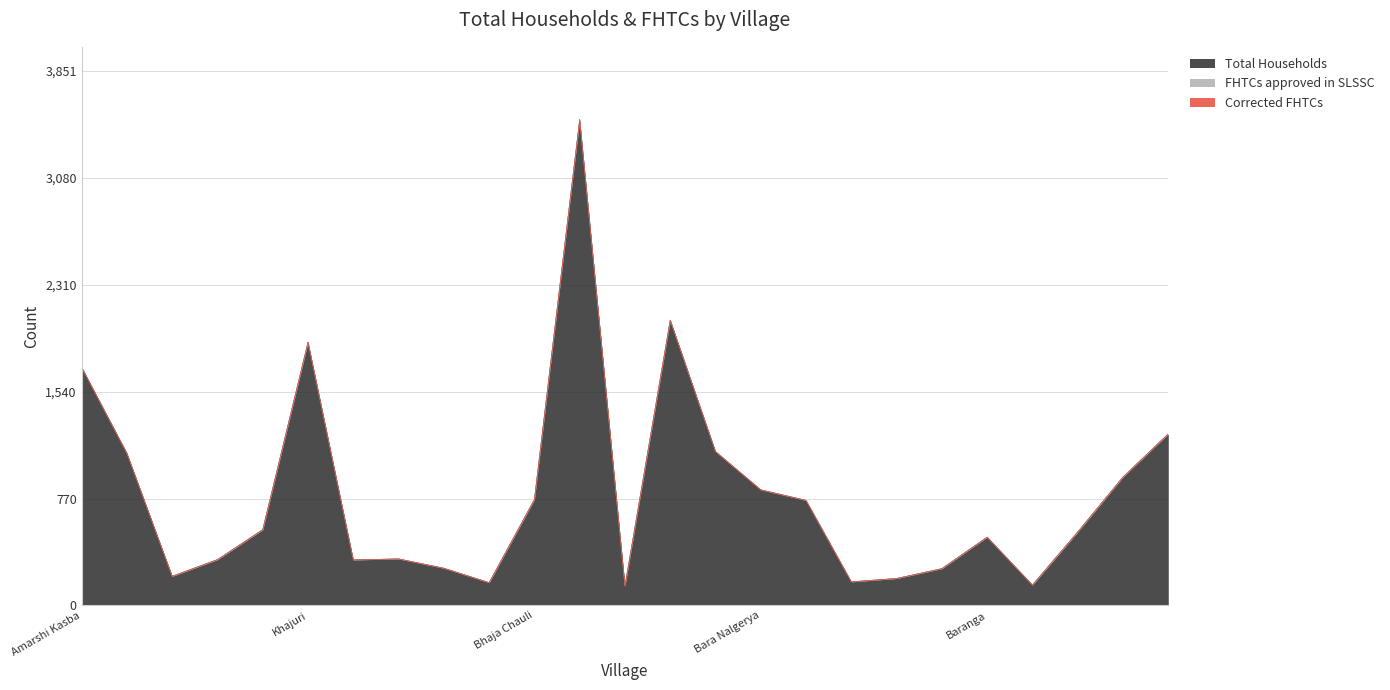

How many lines are shown in the chart?

3